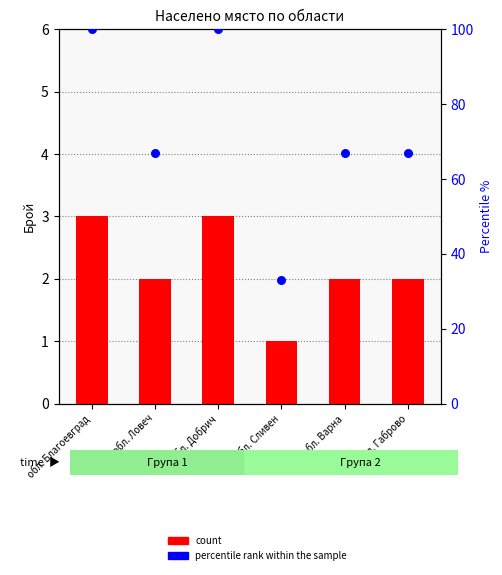

Which series has the largest Y range (max minus min)?

percentile rank within the sample